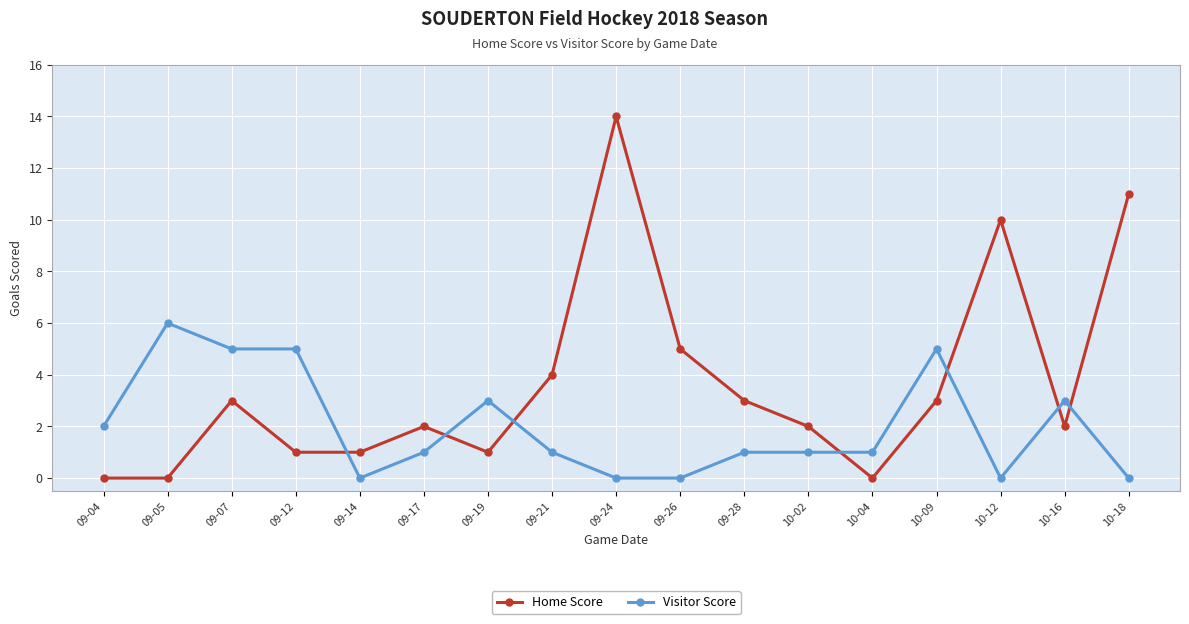

True or false: Visitor Score has more than 1 interior local peaks.

True